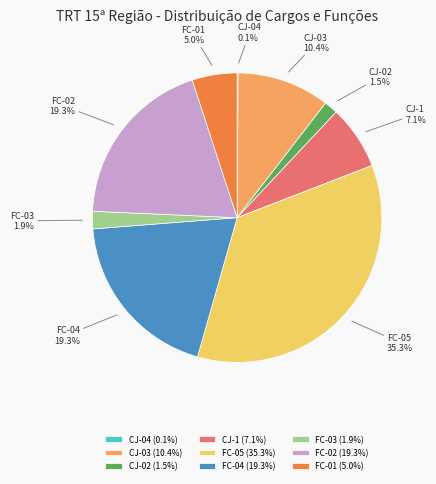

What percentage do CJ-1 and FC-05 together represent?

42.4%